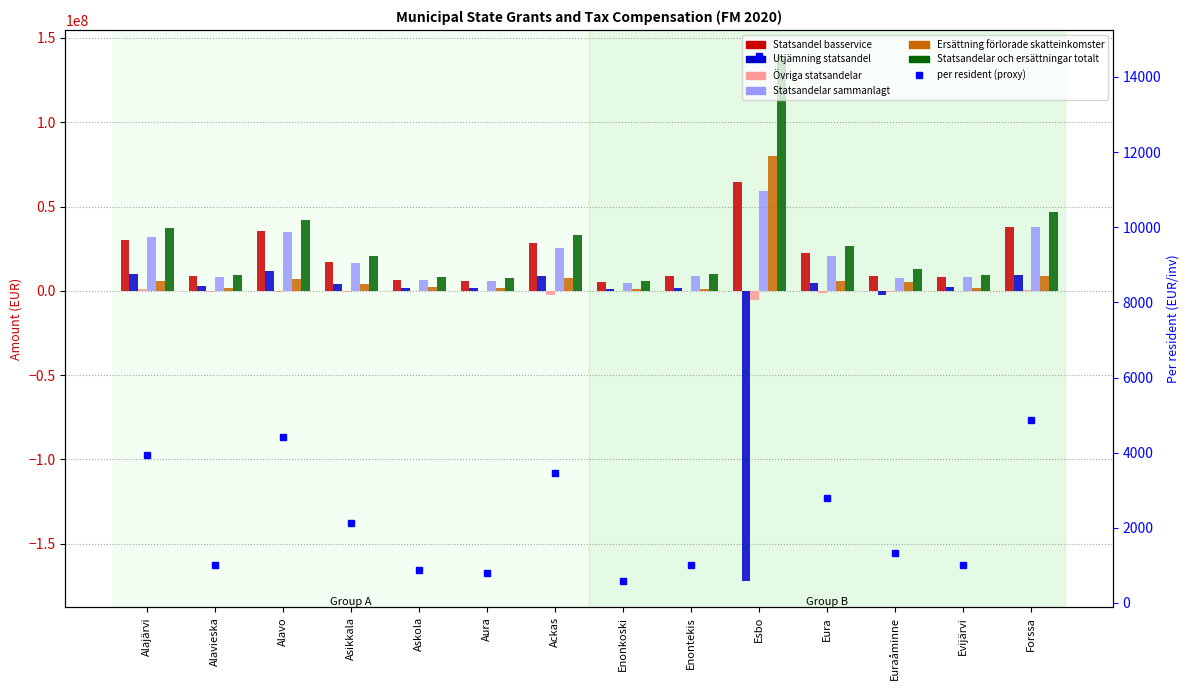

Which series has the largest range (max minus min)?

Utjämning statsandel